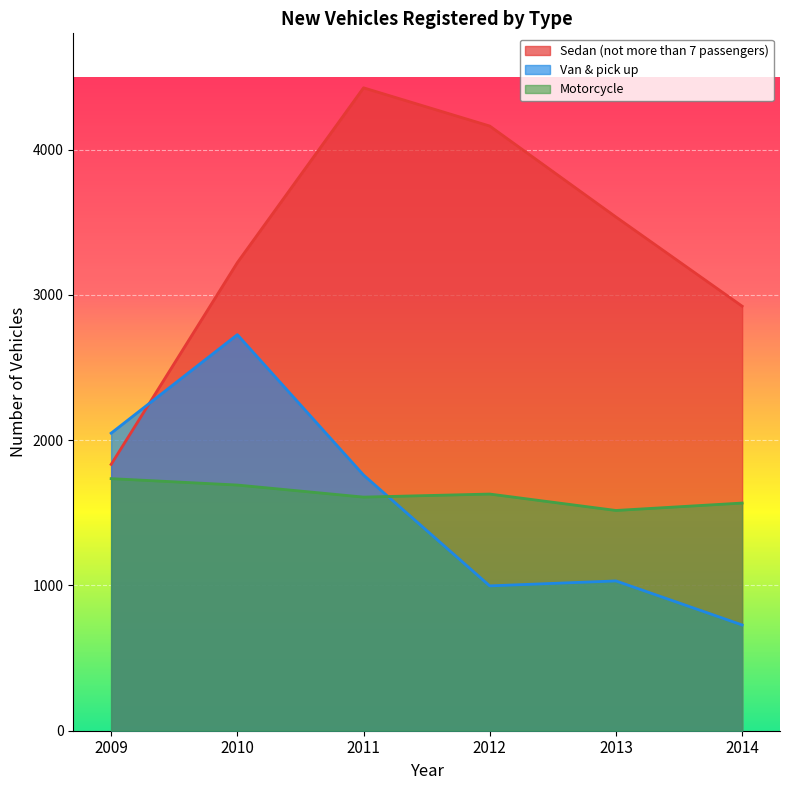

How many lines are shown in the chart?

3